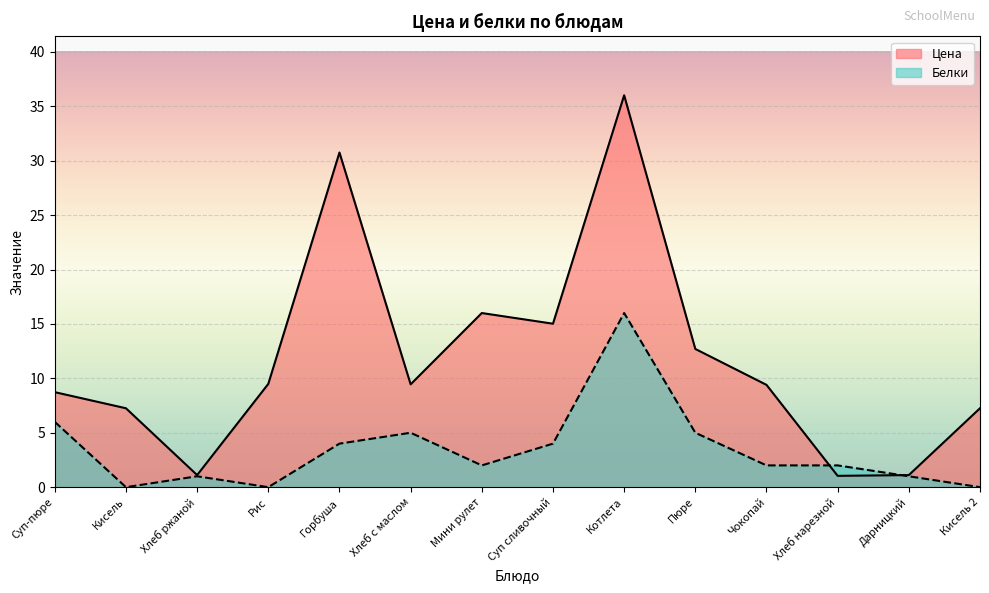

What is the sum of all Белки values?

48.0